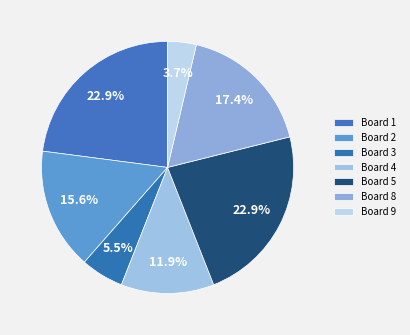

Count the number of slices in the pie.

7